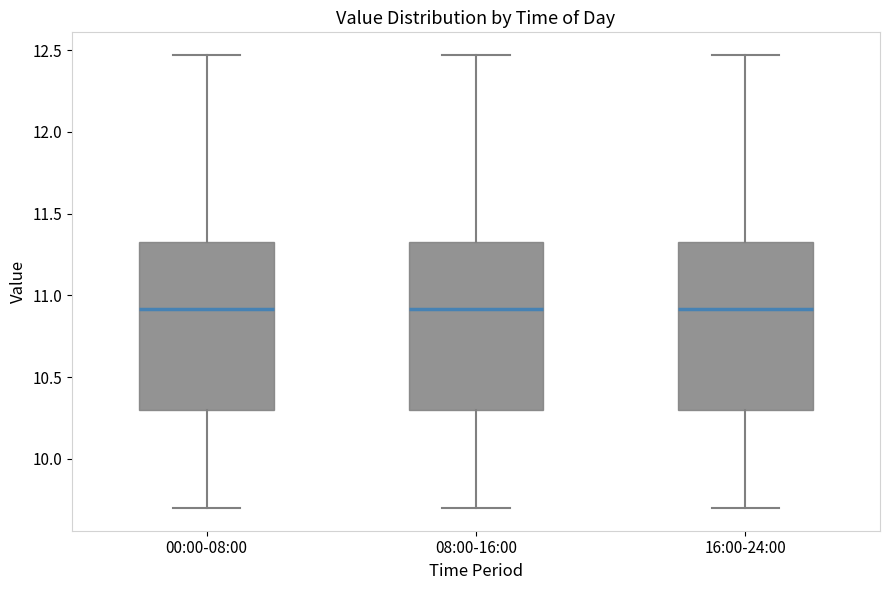

Reading left to right, transcribe this box plot: for each box, give where its median line is, the range the box spans, and where its two whiskers end, as read against the y-axis. The values are not printed on the chart, so give them approximately, as read against the axis.

00:00-08:00: median 10.90, box 10.30 to 11.35, whiskers 9.70 to 12.45
08:00-16:00: median 10.90, box 10.30 to 11.35, whiskers 9.70 to 12.45
16:00-24:00: median 10.90, box 10.30 to 11.35, whiskers 9.70 to 12.45